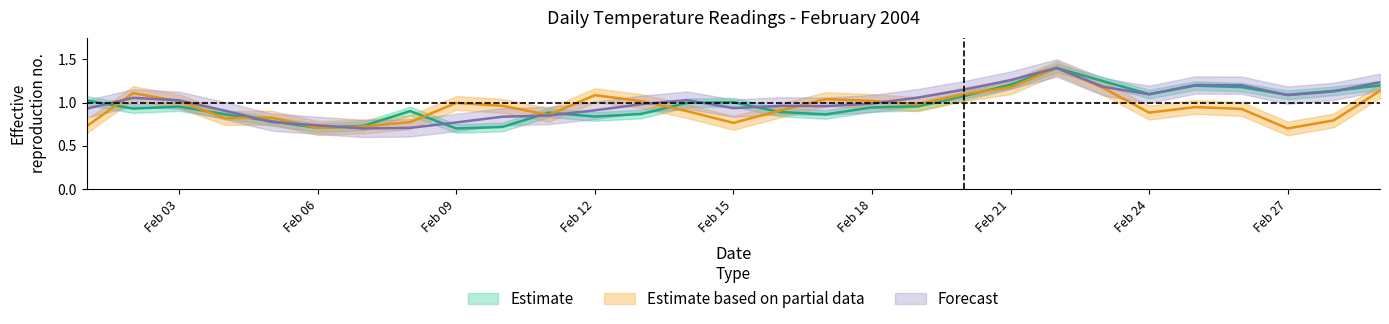

True or false: Estimate and Estimate based on partial data cross at least once.

True